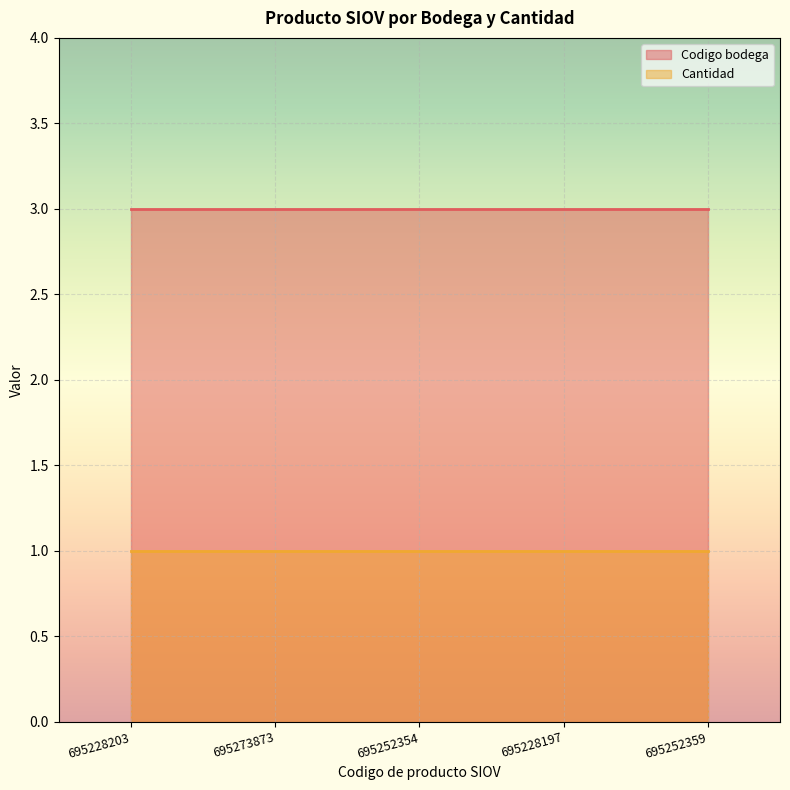

Is the value of Codigo bodega at 695252359 greater than the value of Cantidad at 695228197?

Yes